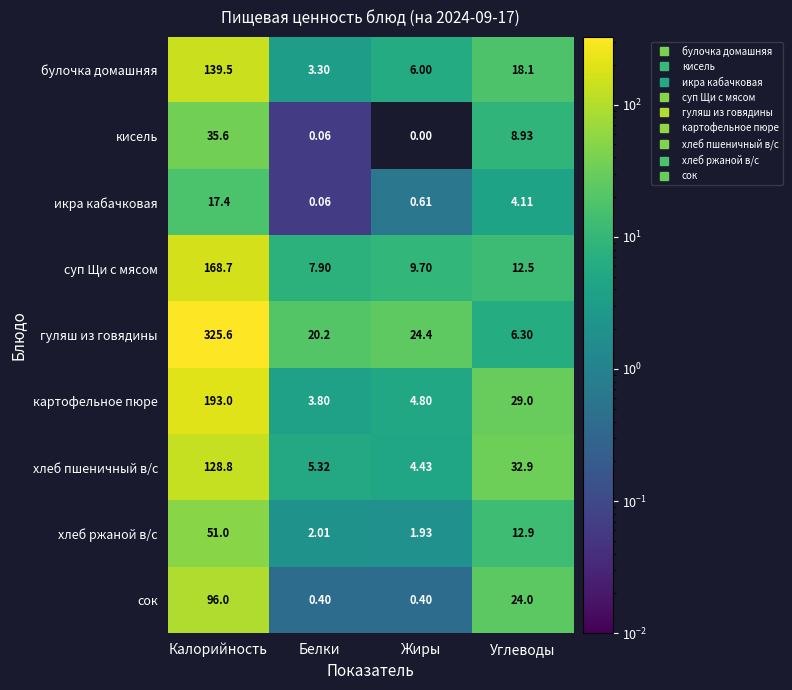

At how many categories does at least one series exceed 187?

1